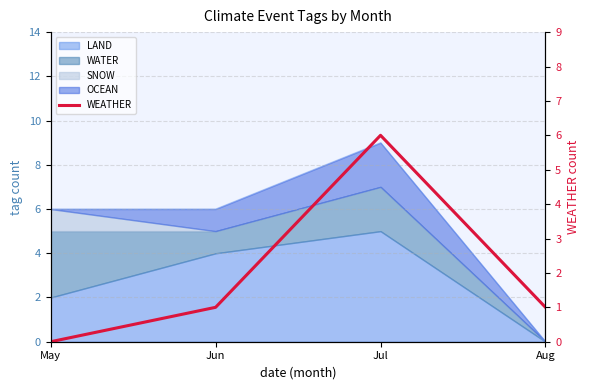

Reading right to left, what are all the values shown in this chart?

Aug=1	Jul=6	Jun=1	May=0